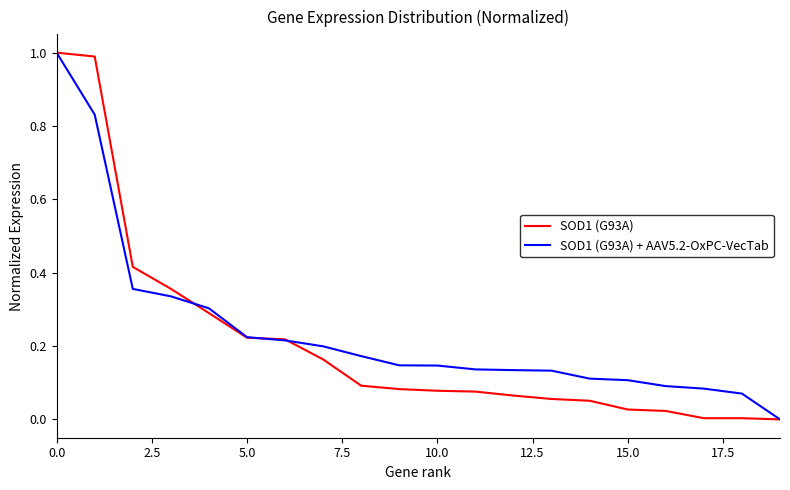

What is the highest value of the SOD1 (G93A) series?

1.0